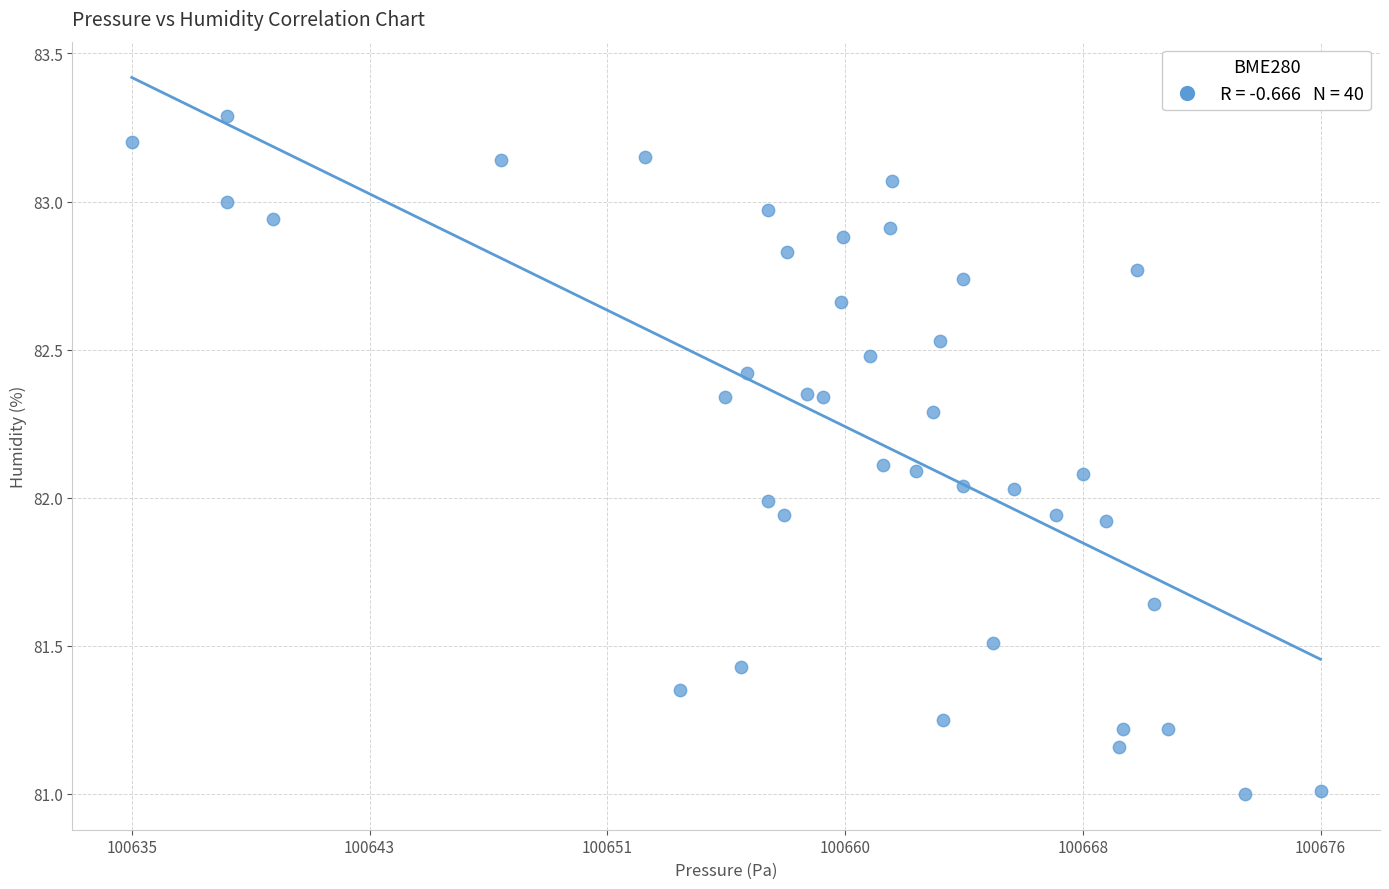

What is the range of X values (max minus min)?

40.8